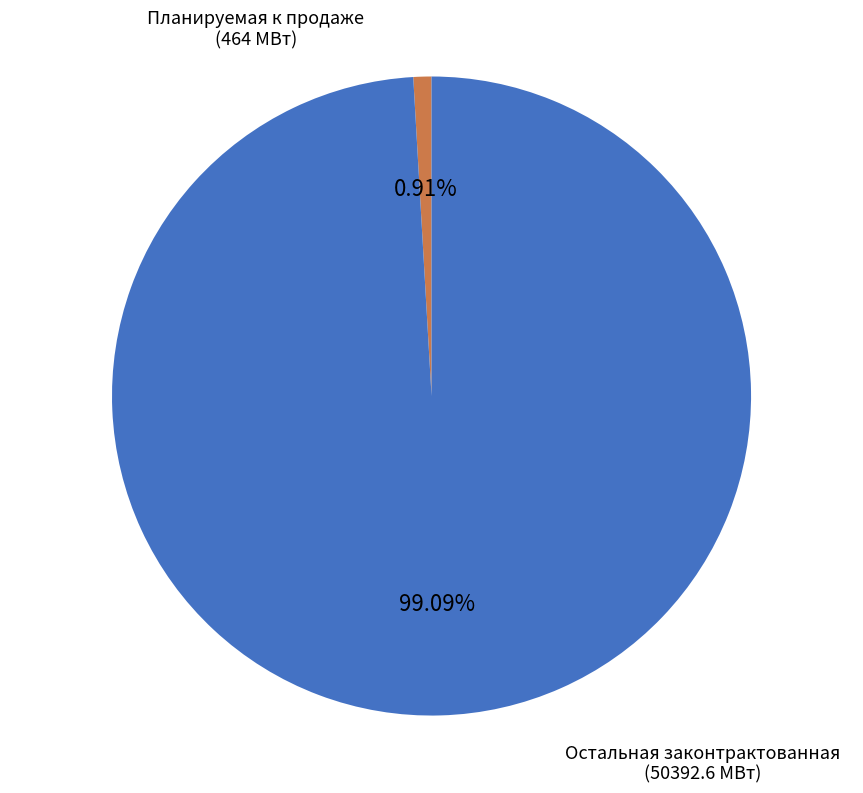

Is there any slice that represents more than half of the pie?

Yes